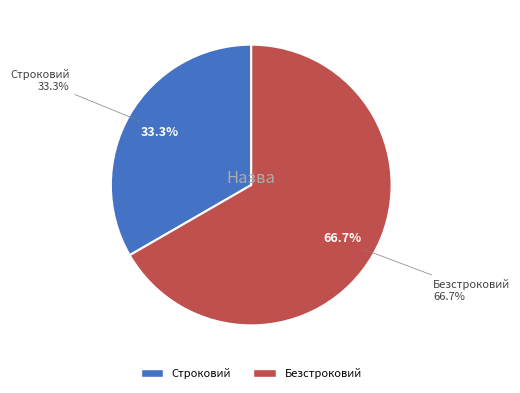

To the nearest percent, what is the average slice percentage?

50%